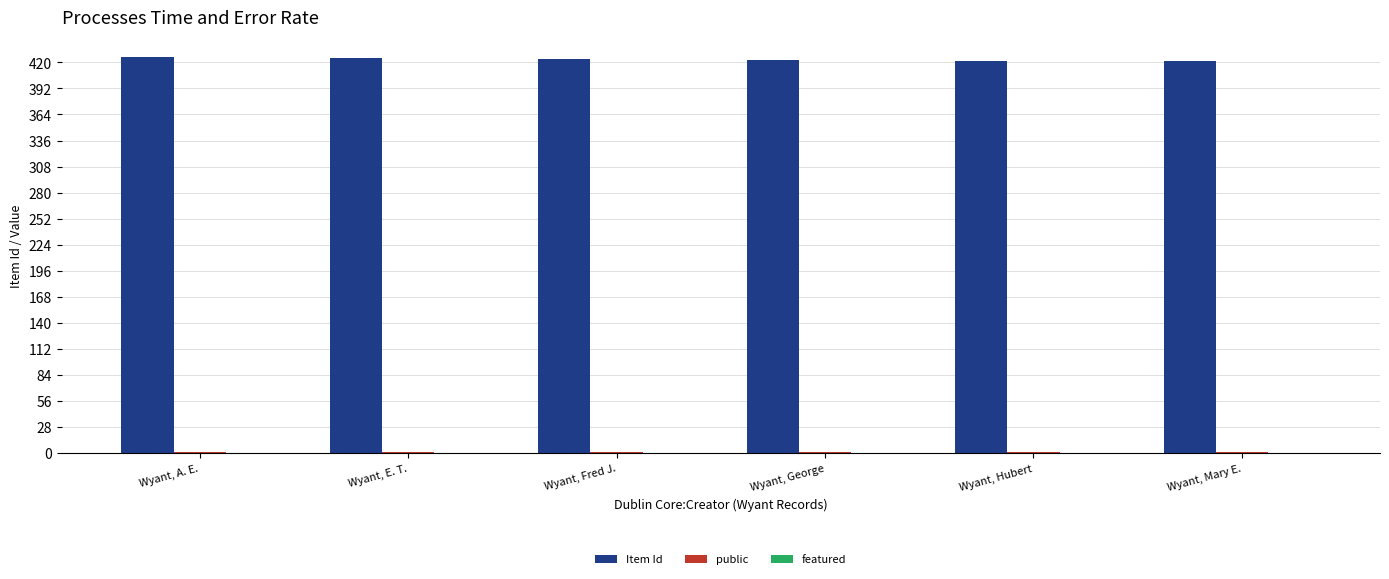

What is the maximum value shown in the chart?

426